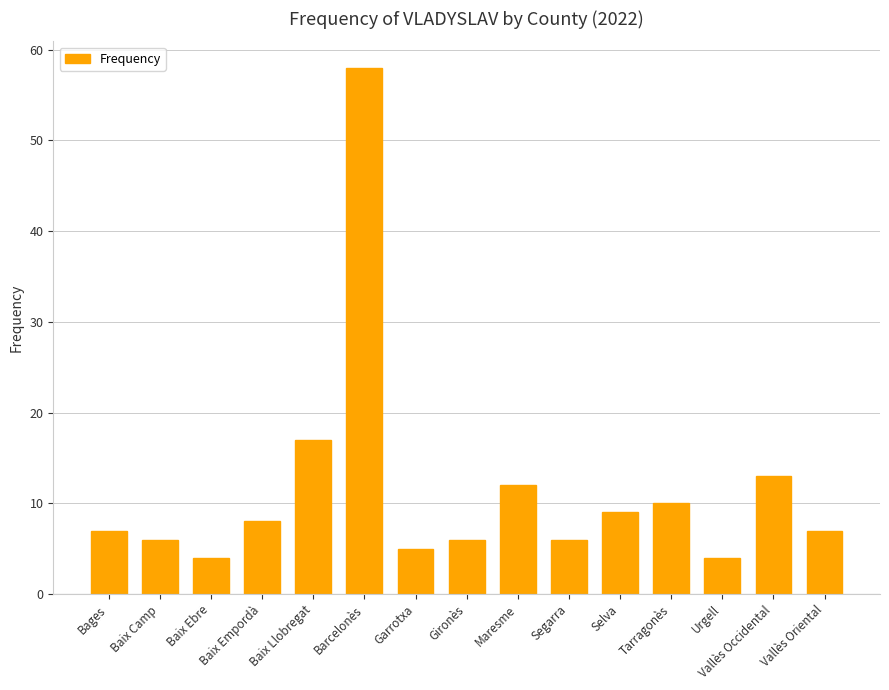

At which category does the chart reach its peak across all series?

Barcelonès